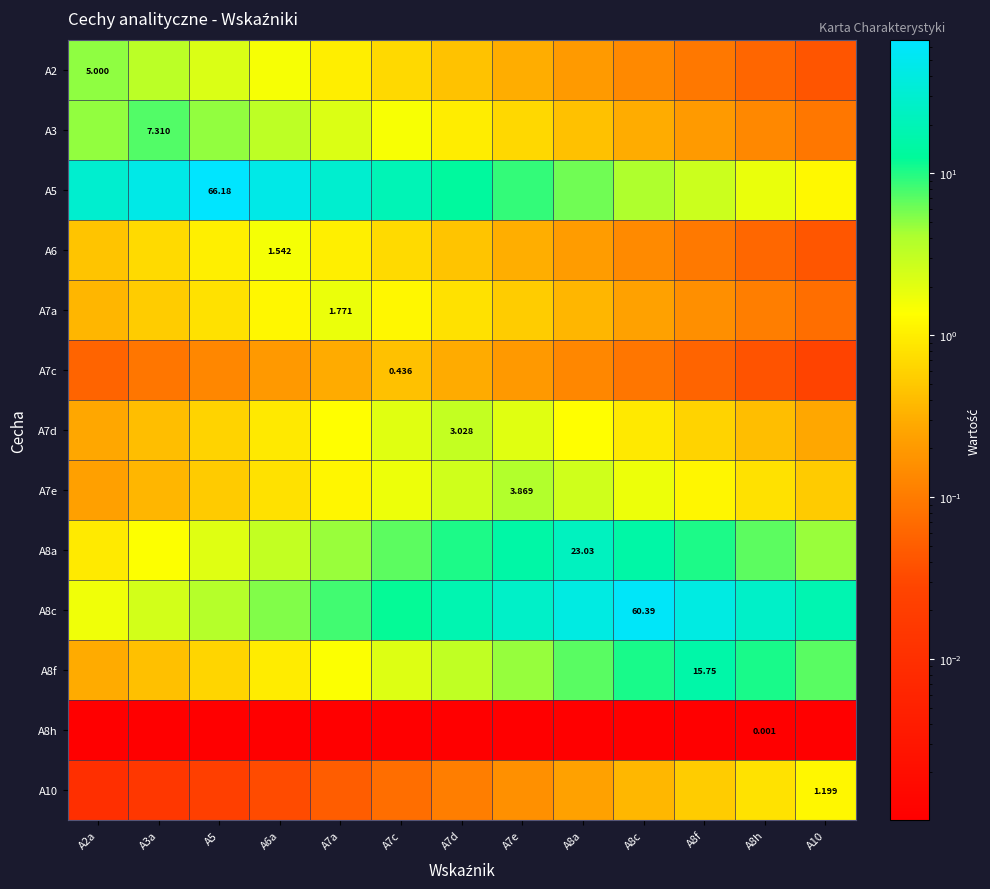

What is the total value across all series at A7a?

52.9